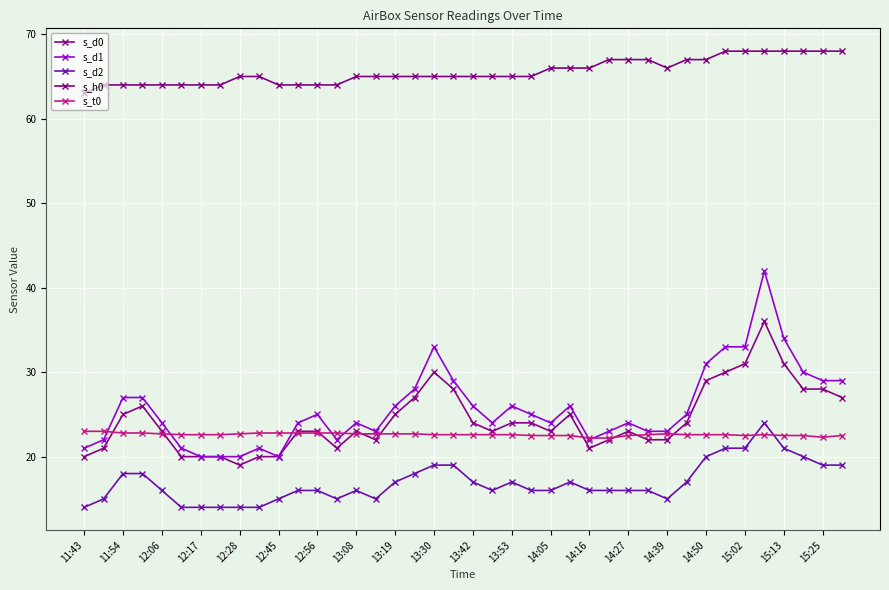

How many lines are shown in the chart?

5